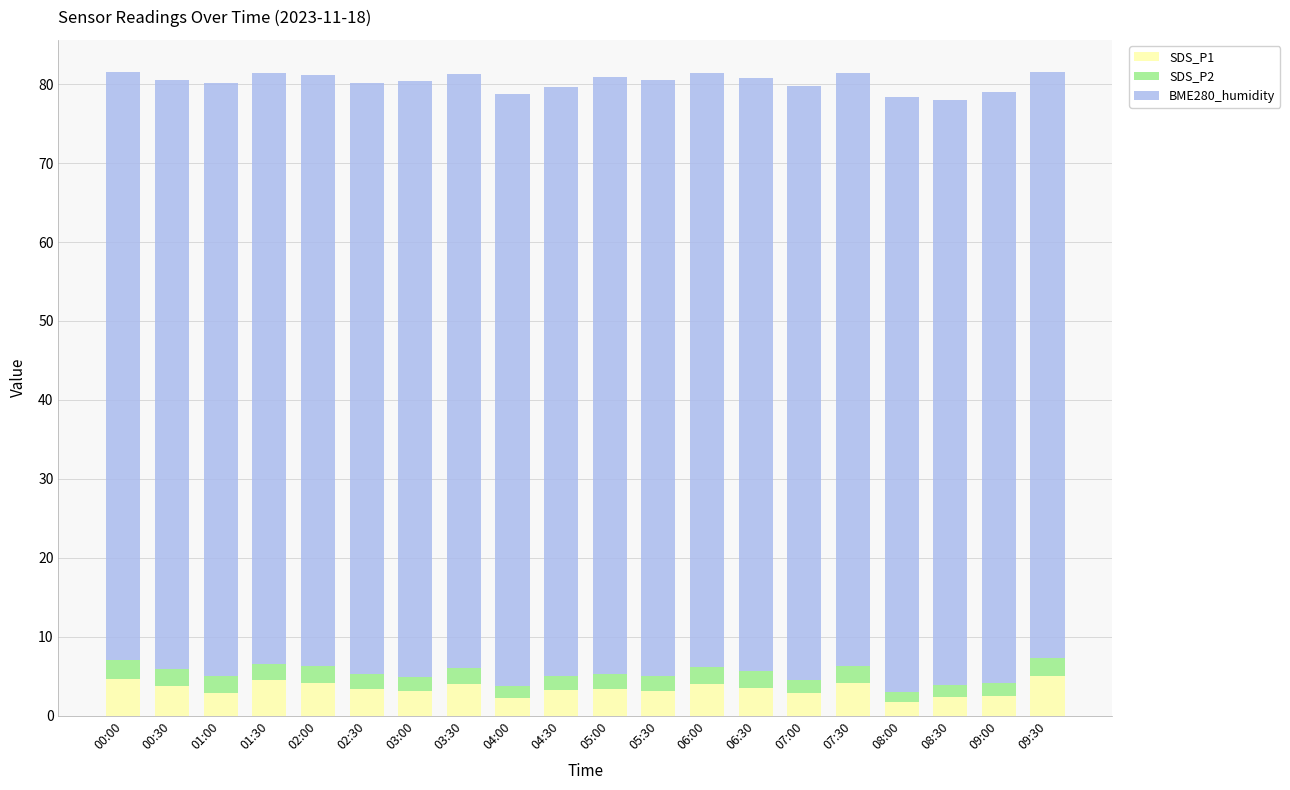

What is the total value across all series at 06:30?

80.8